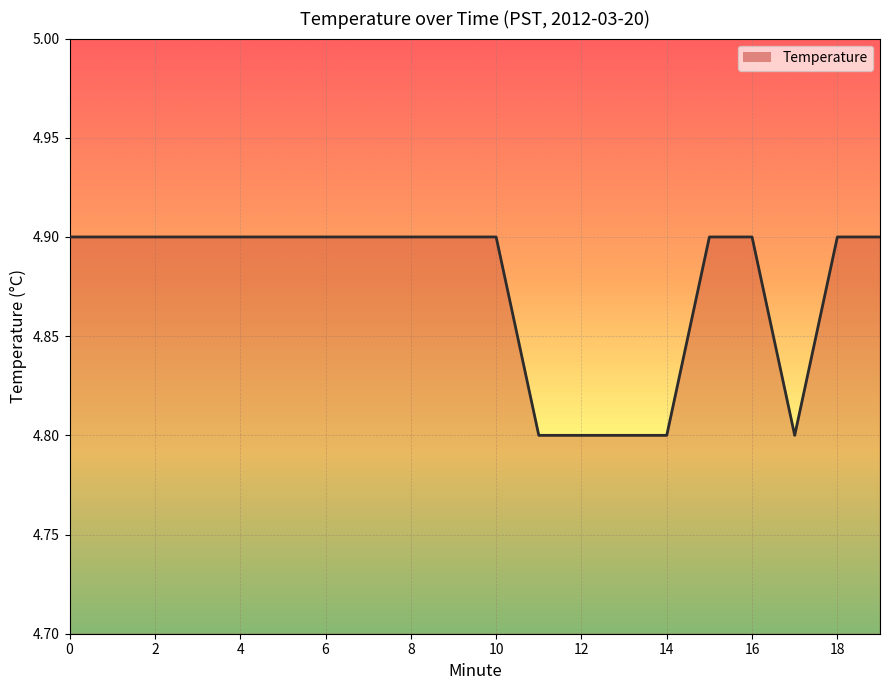

Reading right to left, extract all data points from this chart.

4.9	4.9	4.8	4.9	4.9	4.8	4.8	4.8	4.8	4.9	4.9	4.9	4.9	4.9	4.9	4.9	4.9	4.9	4.9	4.9